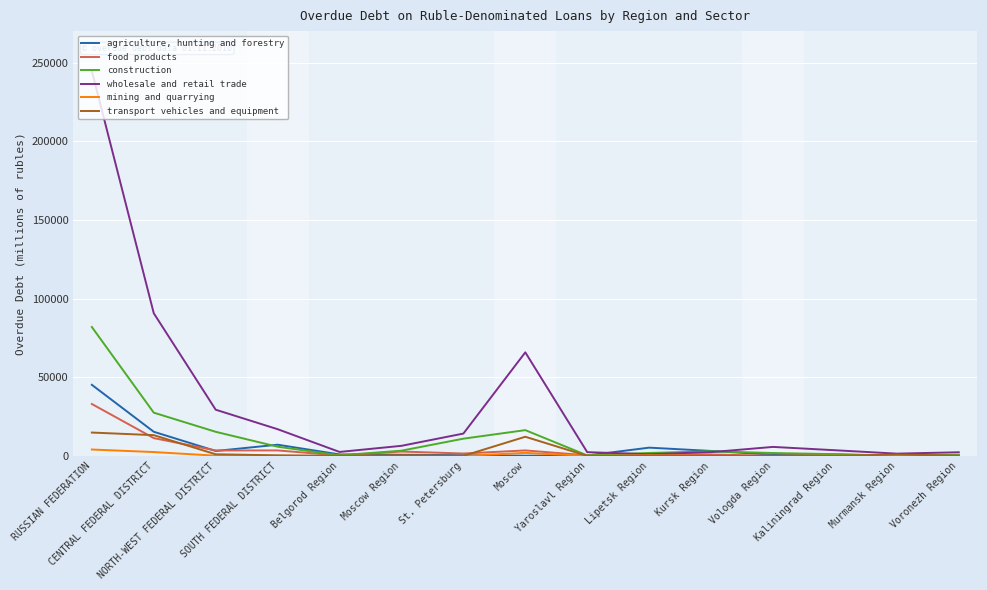

What is the average value of the mining and quarrying series?

614